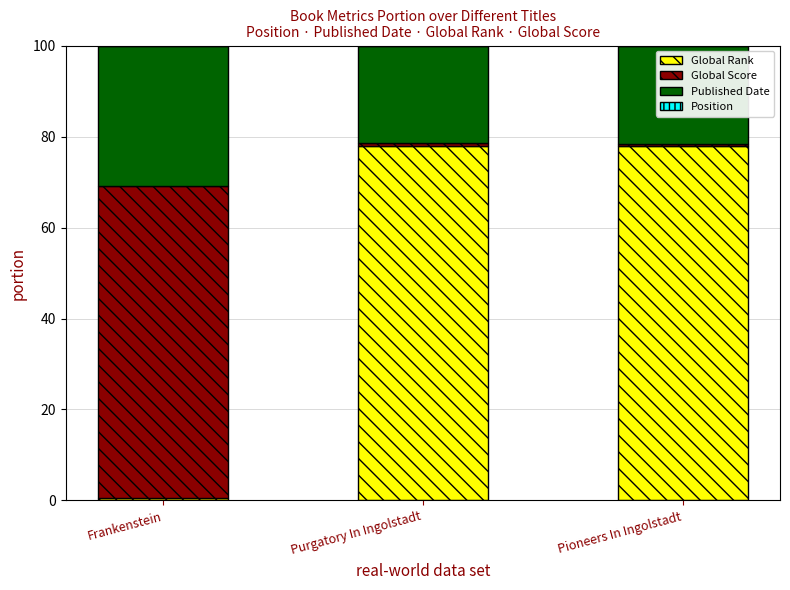

True or false: Global Rank has a value of 77.9 at Pioneers In Ingolstadt.

True